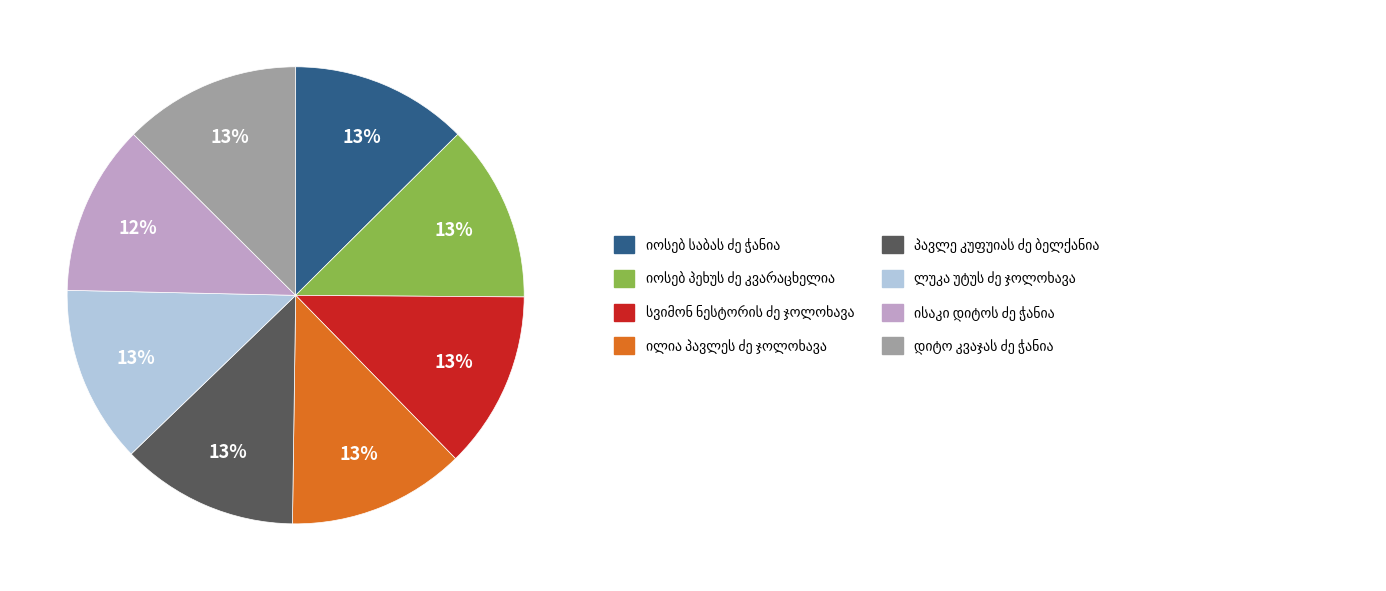

Count the number of slices in the pie.

8